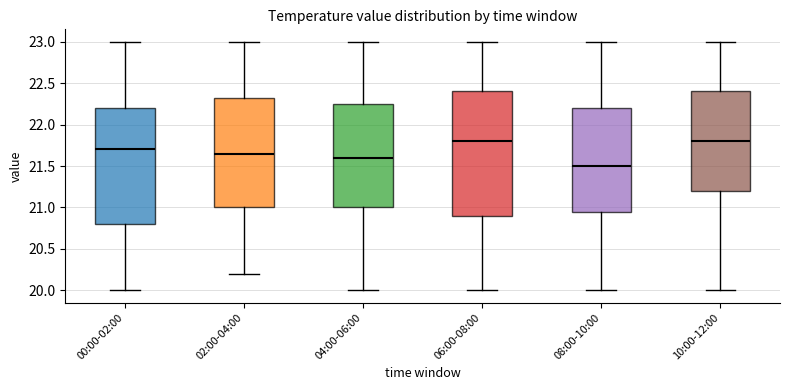

Reading left to right, transcribe this box plot: for each box, give where its median line is, the range the box spans, and where its two whiskers end, as read against the y-axis. The values are not printed on the chart, so give them approximately, as read against the axis.

00:00-02:00: median 21.70, box 20.80 to 22.20, whiskers 20.00 to 23.00
02:00-04:00: median 21.65, box 21.00 to 22.35, whiskers 20.20 to 23.00
04:00-06:00: median 21.60, box 21.00 to 22.25, whiskers 20.00 to 23.00
06:00-08:00: median 21.80, box 20.90 to 22.40, whiskers 20.00 to 23.00
08:00-10:00: median 21.50, box 20.95 to 22.20, whiskers 20.00 to 23.00
10:00-12:00: median 21.80, box 21.20 to 22.40, whiskers 20.00 to 23.00